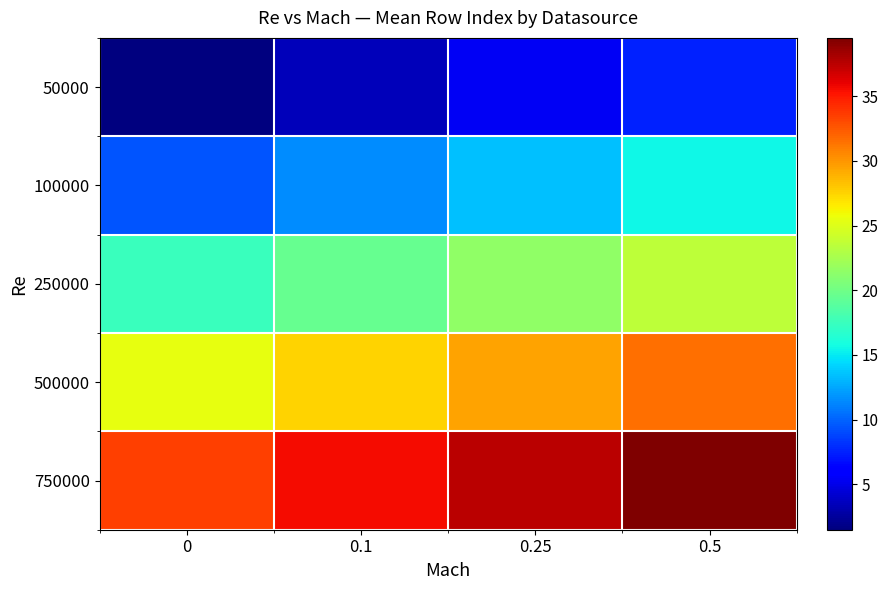

What is the difference between the highest and lowest values at 0?

32.0